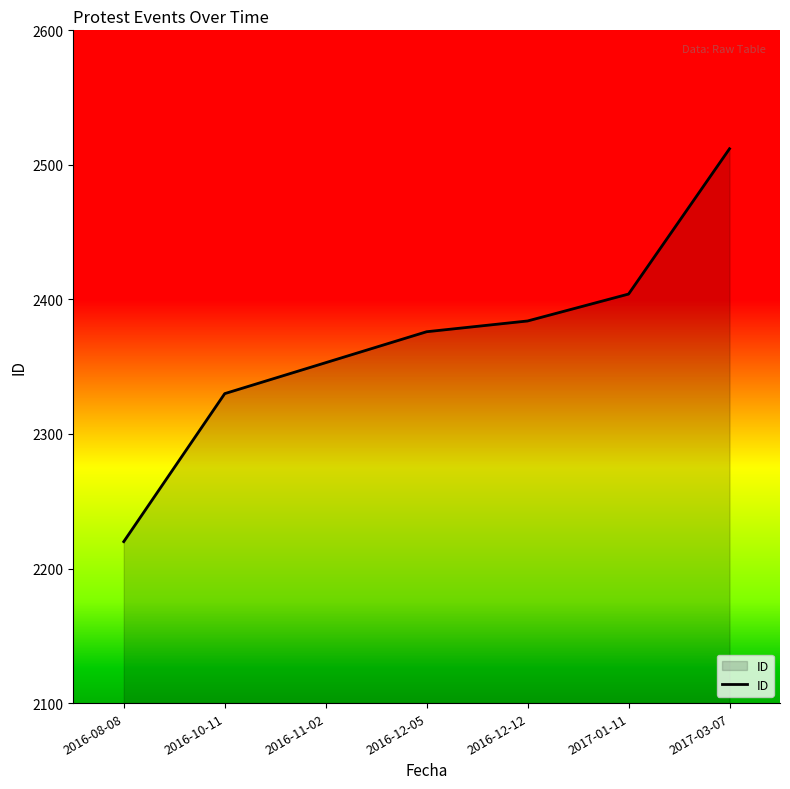

True or false: the data has more than 2 interior local peaks.

False